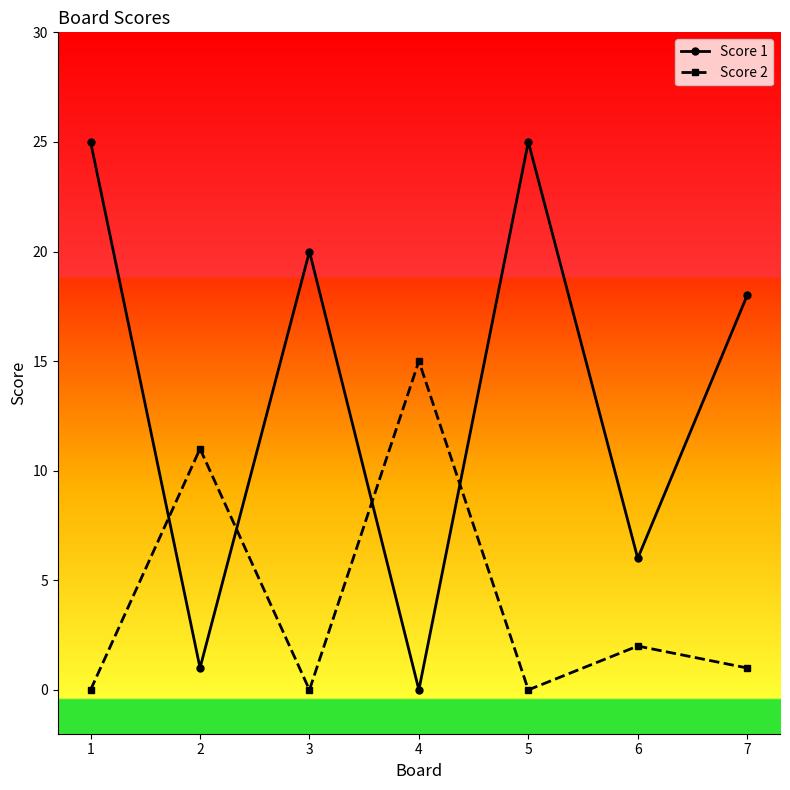

True or false: Score 2 has a value of 1 at 7.

True